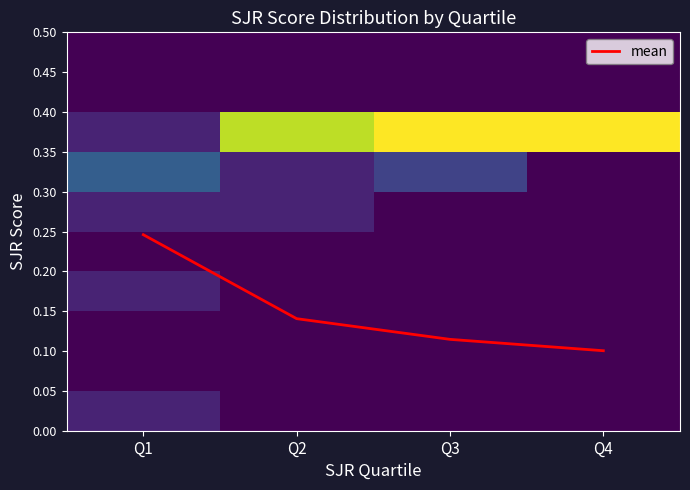

At how many categories does at least one series exceed 0?

4